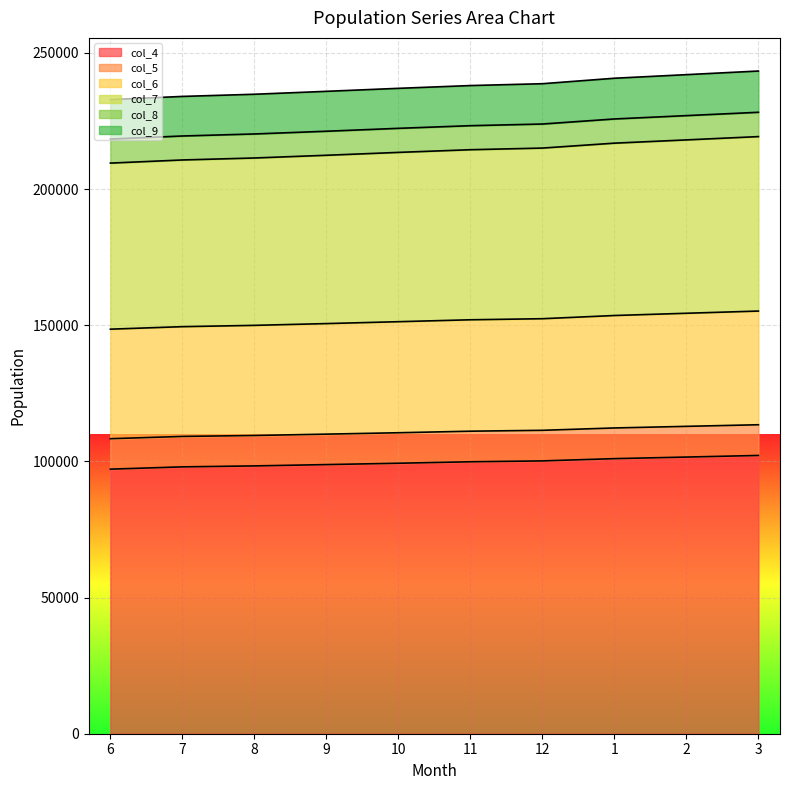

The value of col_4 at 7 is 97992. True or false?

True